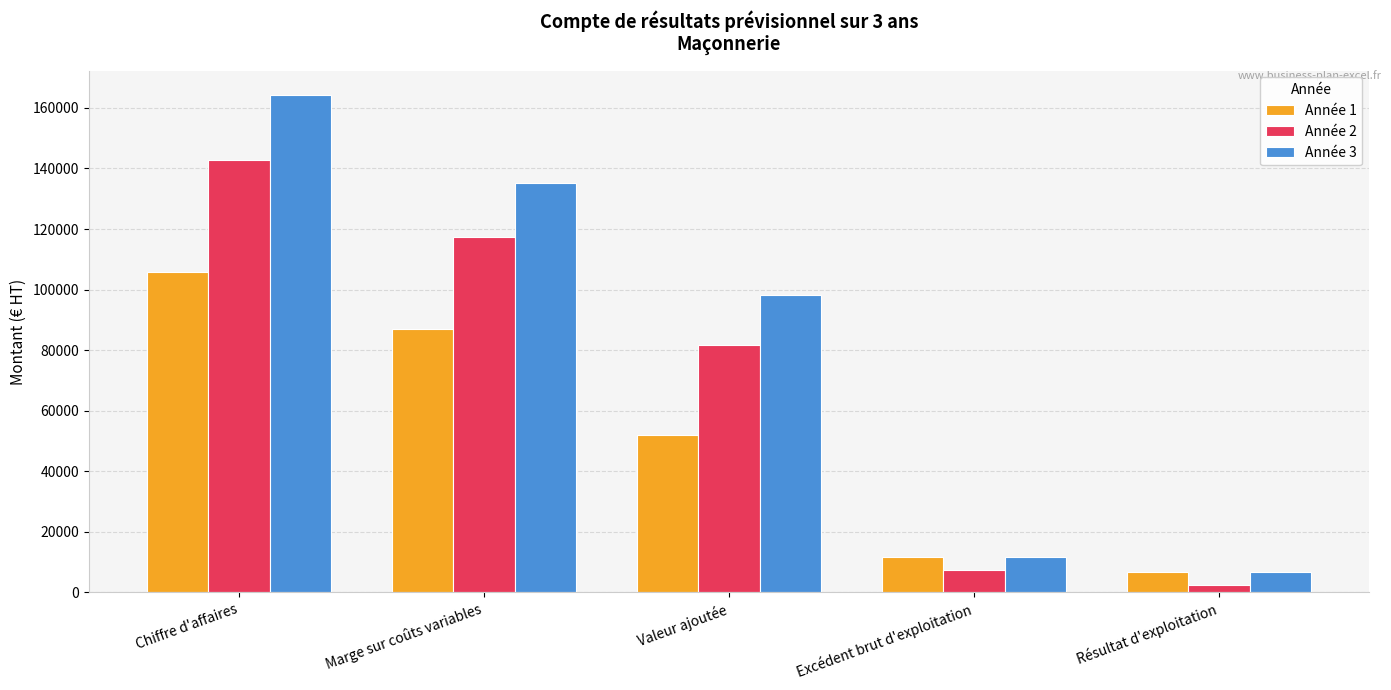

Are the bars horizontal?

No